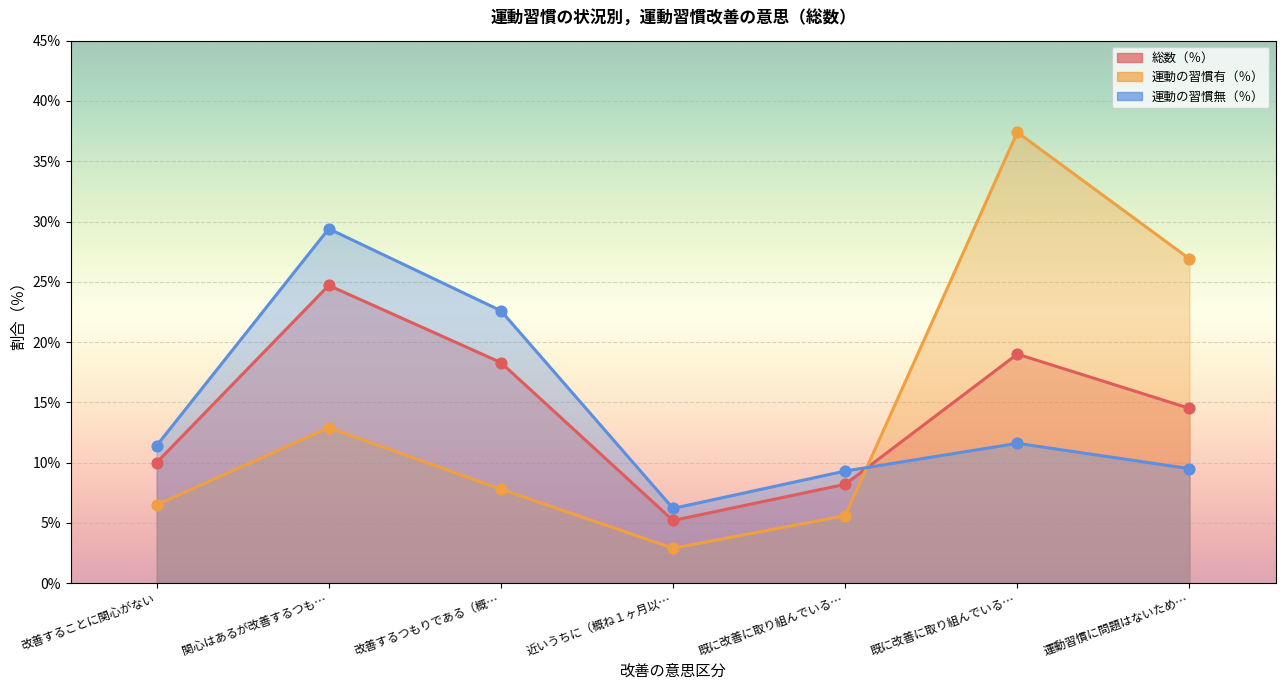

At how many categories does at least one series exceed 10?

5